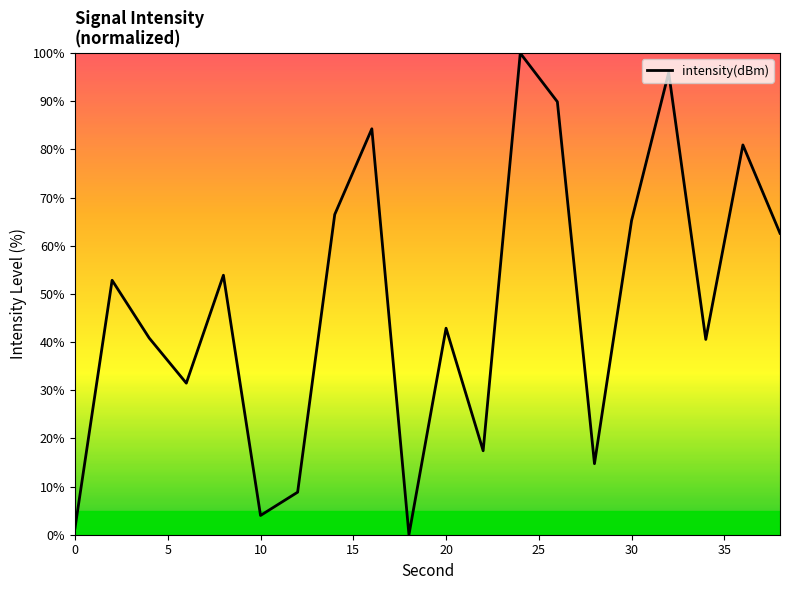

What is the greatest value displayed?

100.0